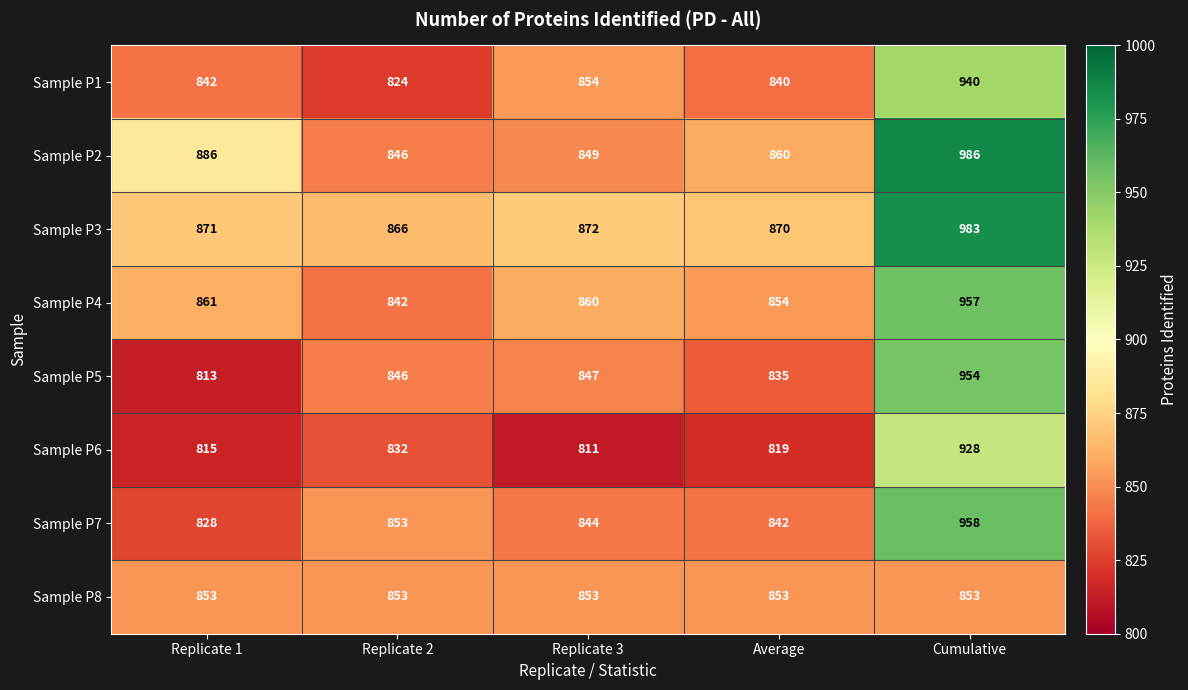

How many data points does each series have?

5